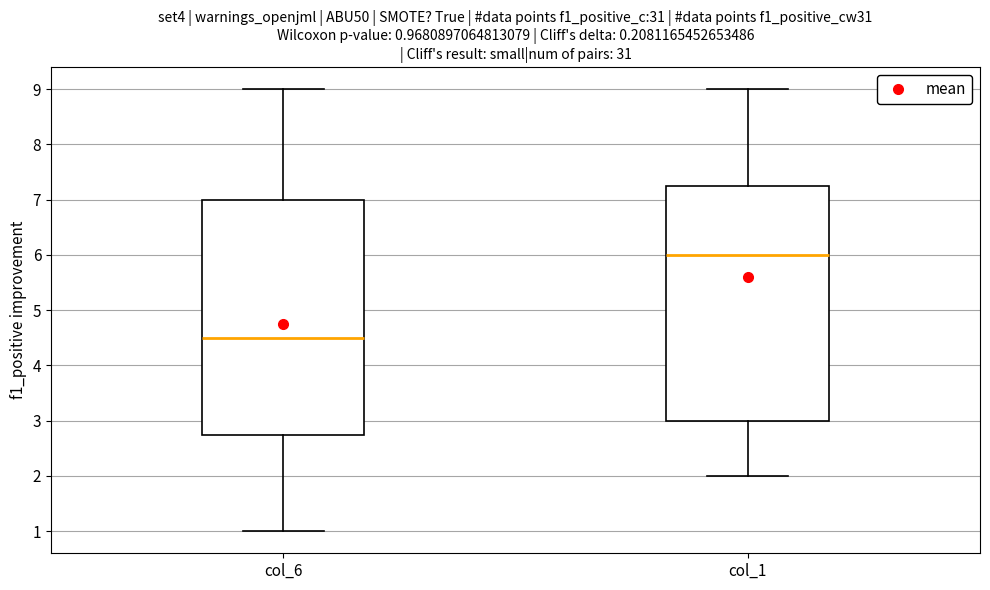

Which box's median line is the highest?

col_1